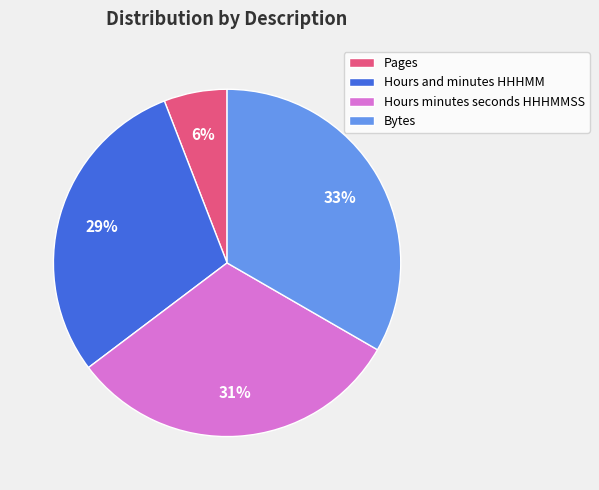

To the nearest percent, what portion does Hours minutes seconds HHHMMSS represent?

31%